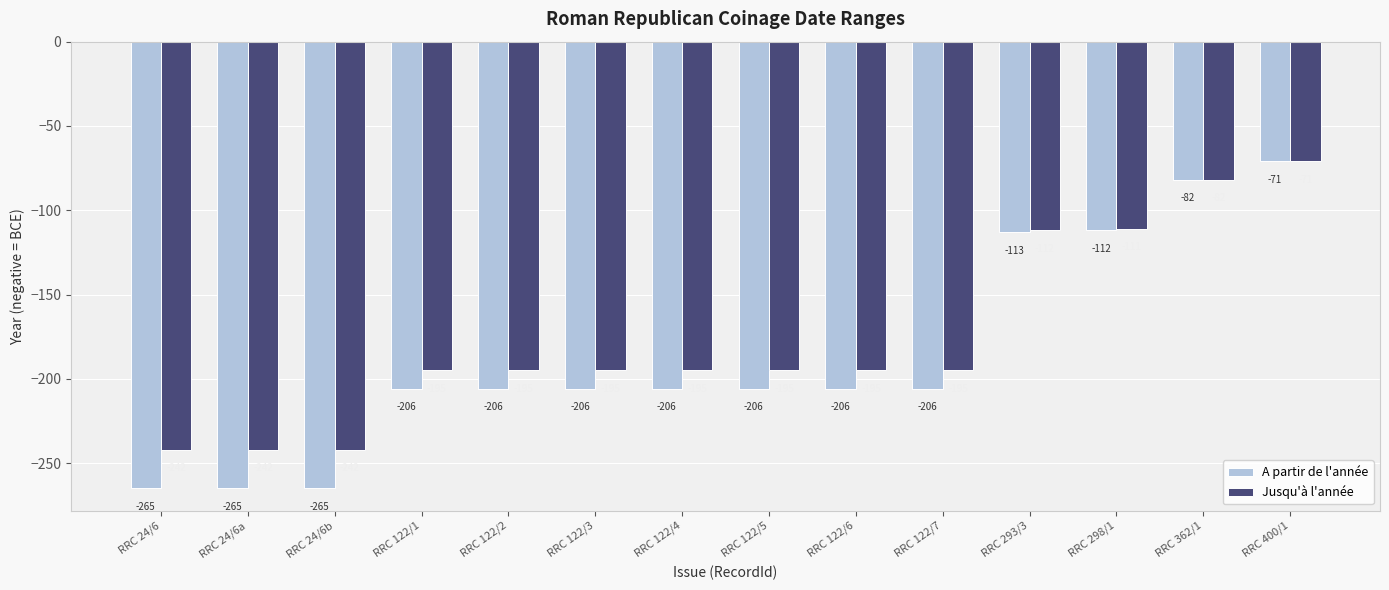

Rank the series by their average value, from highest to lowest.

Jusqu'à l'année, A partir de l'année